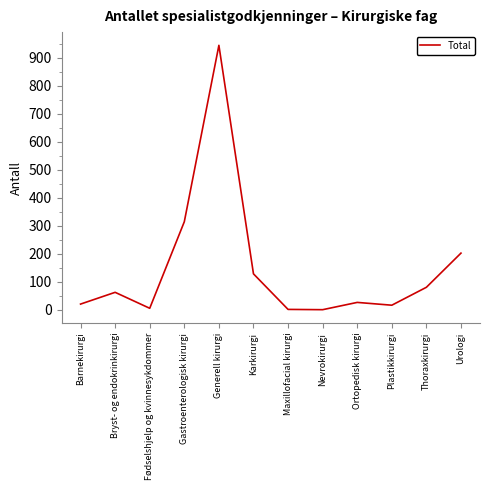

True or false: the data shows 1274 at Generell kirurgi.

False